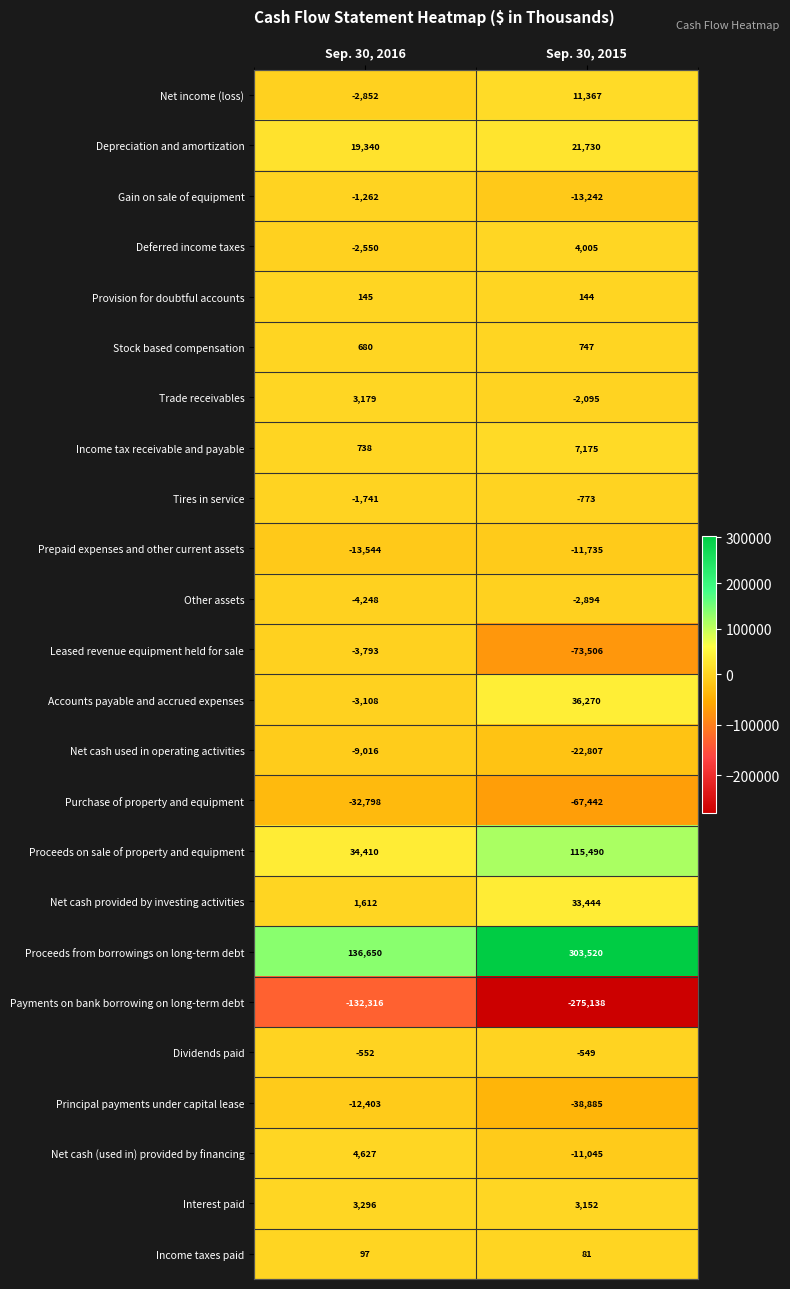

At which category is the sum across all series the highest?

Sep. 30, 2015